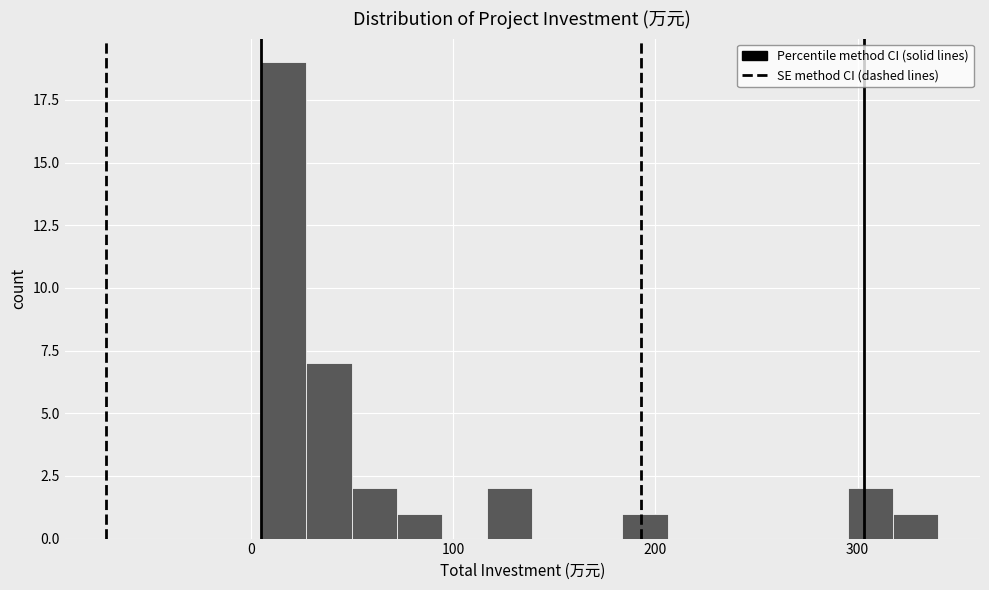

Around what value on the x-axis is the tallest bar? Give the approximate position of its centre, as read against the axis.

20